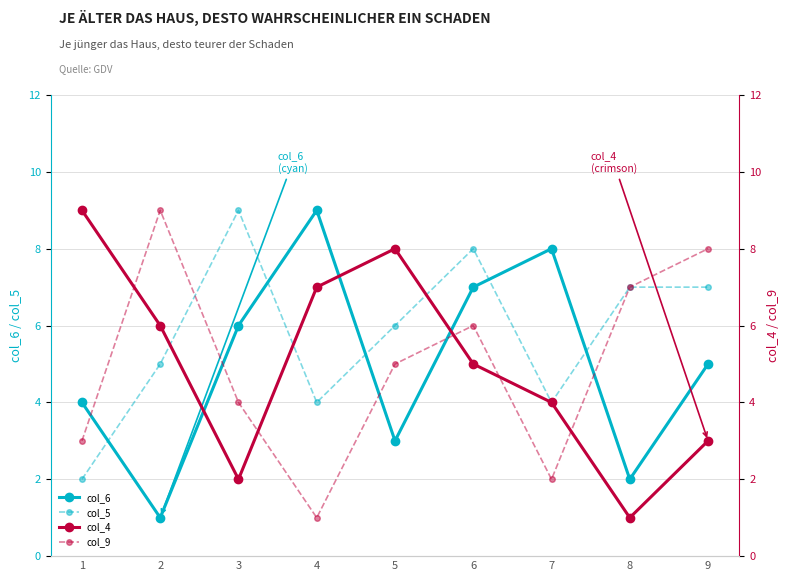

What is the total value across all series at 8?

17